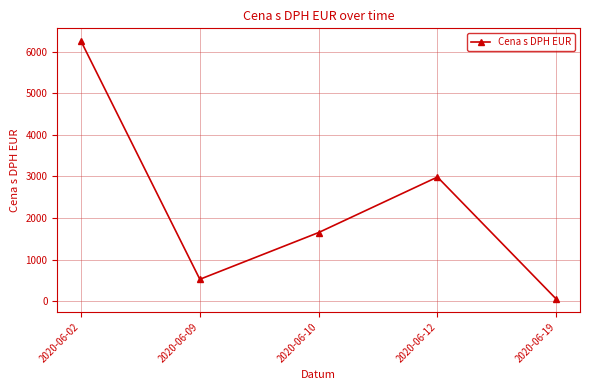

Read the value at 2020-06-09.

525.4